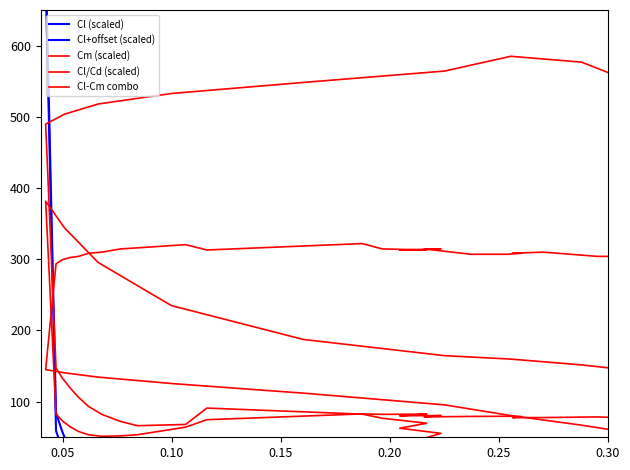

Which series has the largest total across all categories?

Cm (scaled)